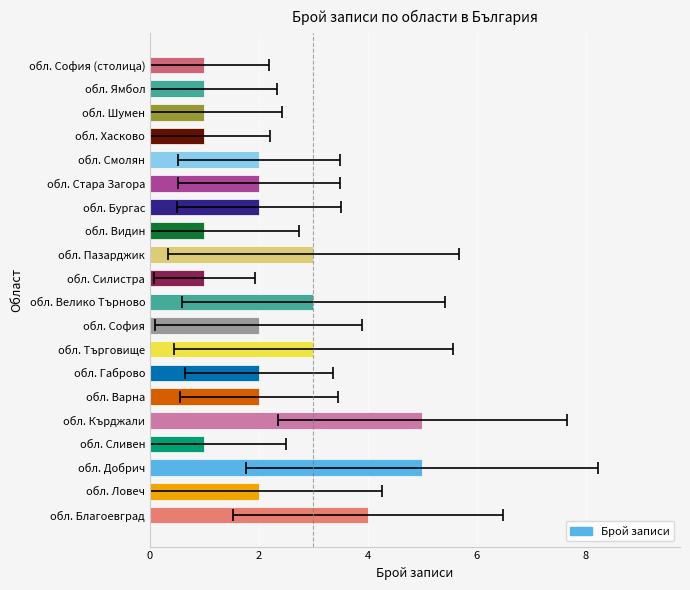

What is the maximum value shown in the chart?

5